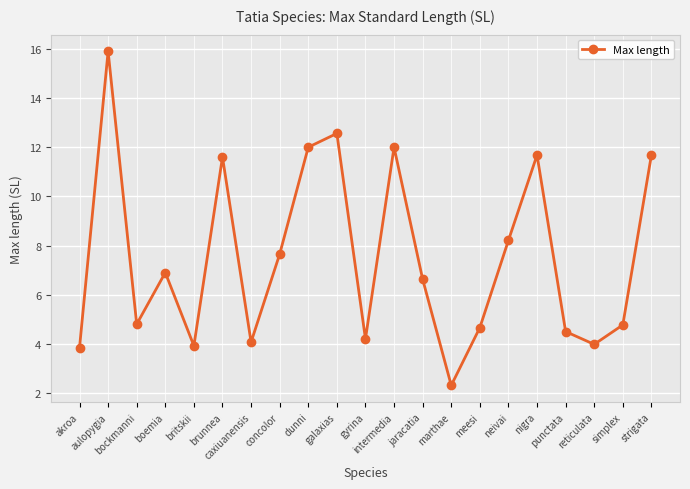

Reading right to left, transcribe all the data shown in this chart.

11.7	4.8	4.0	4.5	11.7	8.2	4.7	2.3	6.6	12.0	4.2	12.6	12.0	7.7	4.1	11.6	3.9	6.9	4.8	15.9	3.8